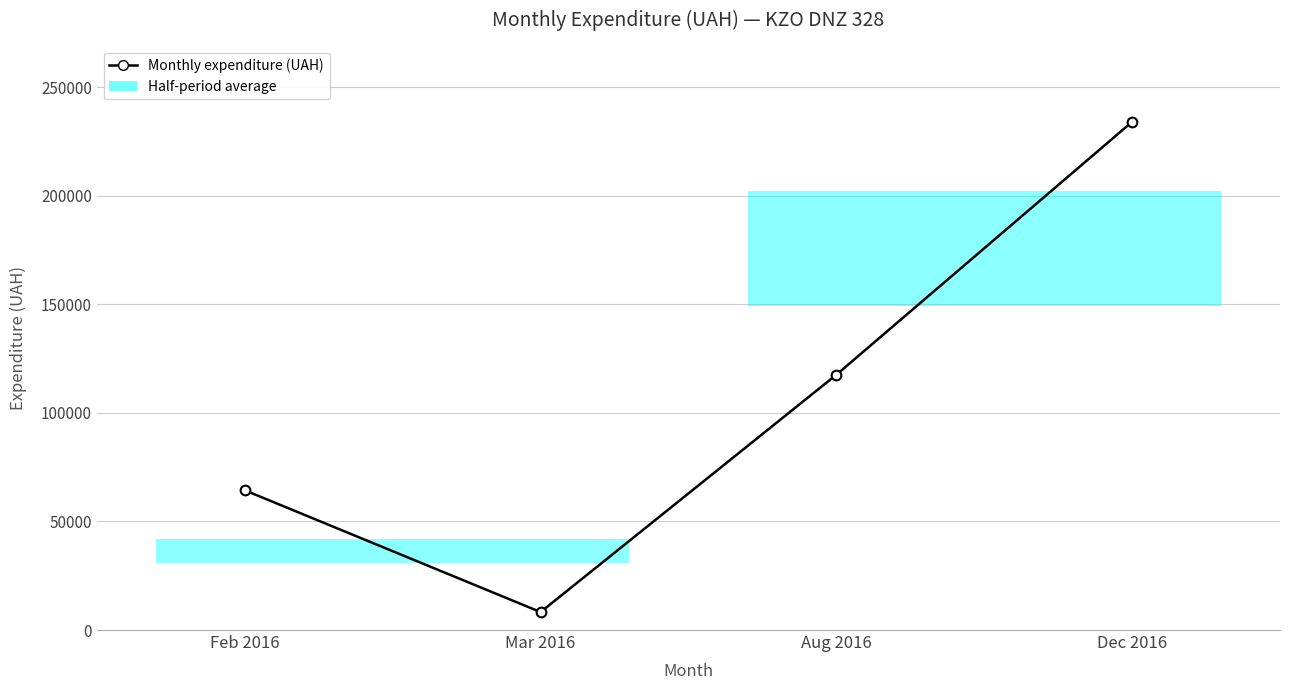

What is the approximate value at Dec 2016?

234024.6